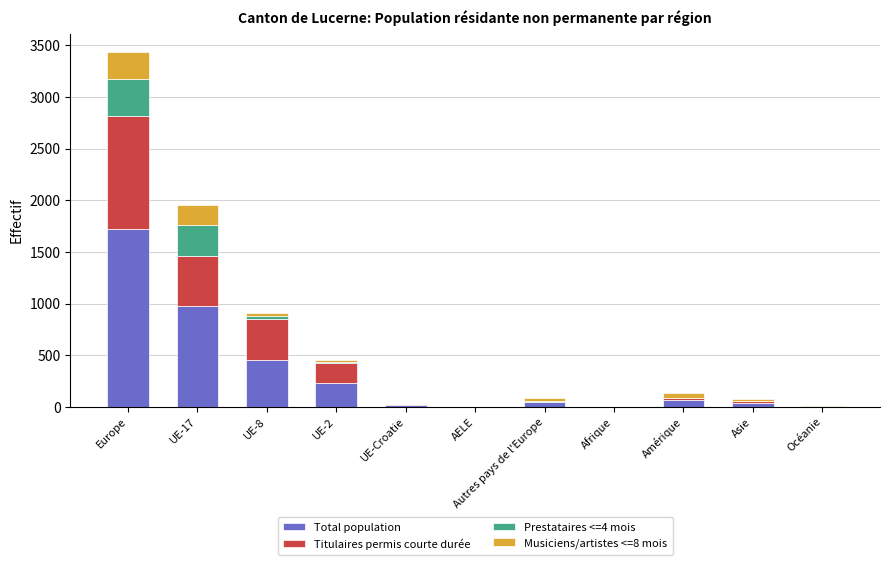

At which category is the sum across all series the highest?

Europe